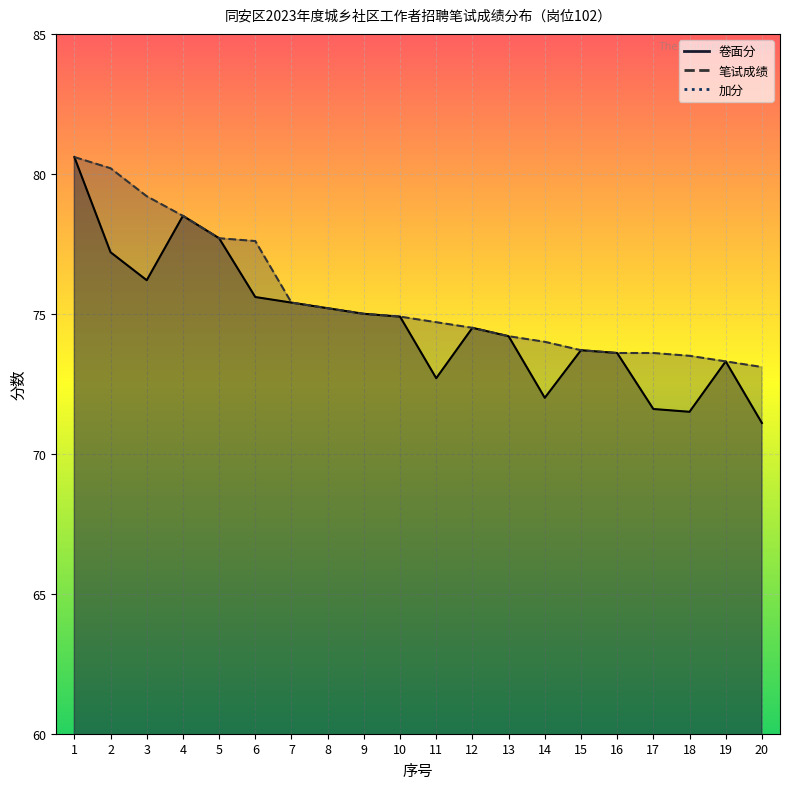

True or false: 卷面分 and 加分 cross at least once.

False